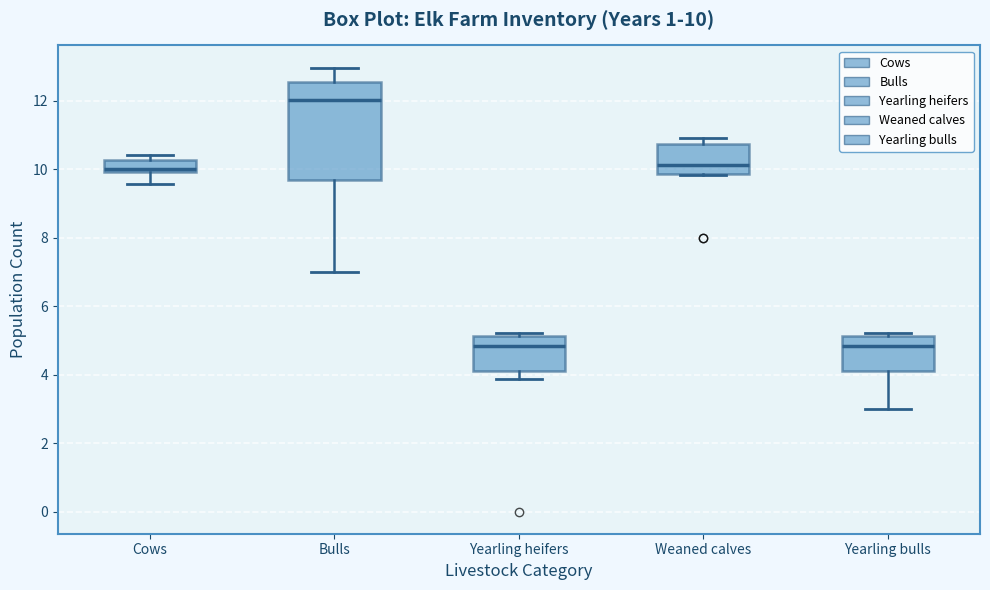

Which box has the highest median line?

Bulls